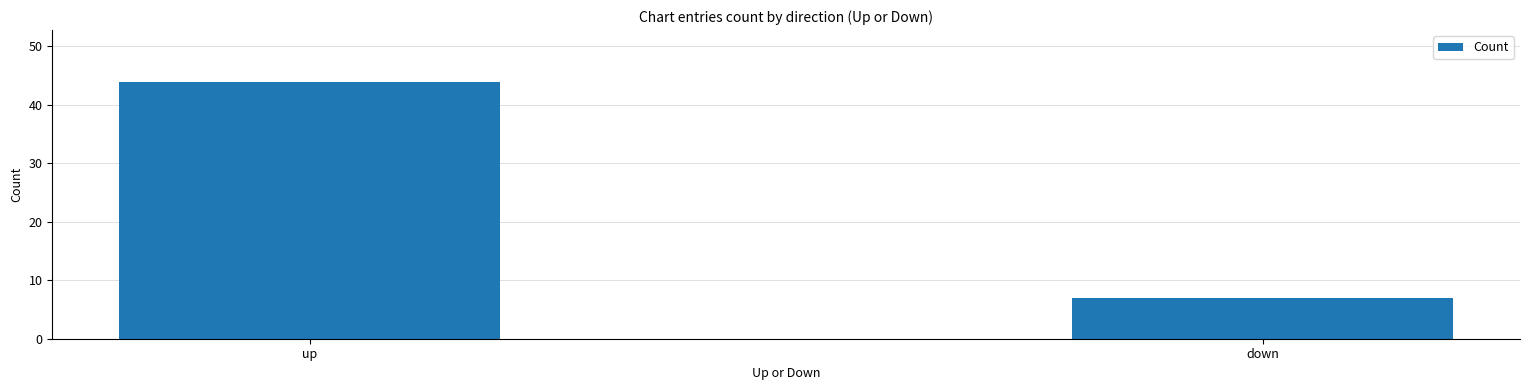

Reading left to right, extract all data points from this chart.

up=44	down=7